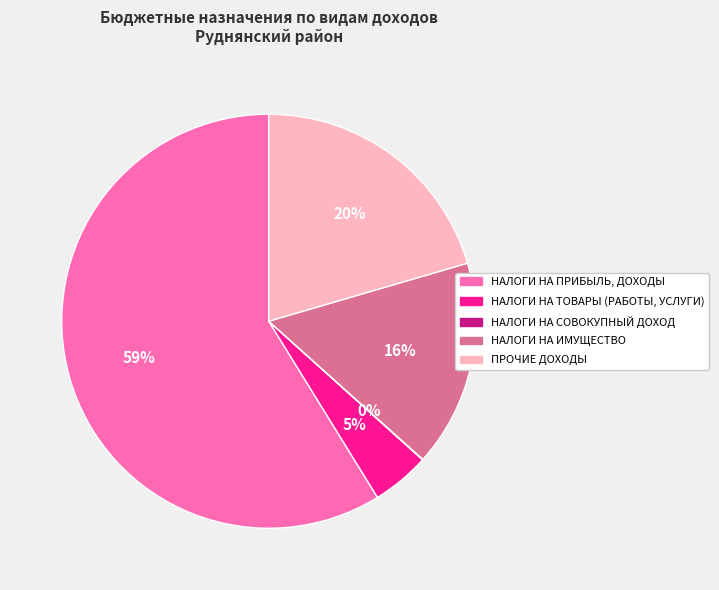

What percentage is the ПРОЧИЕ ДОХОДЫ slice, to the nearest percent?

20%